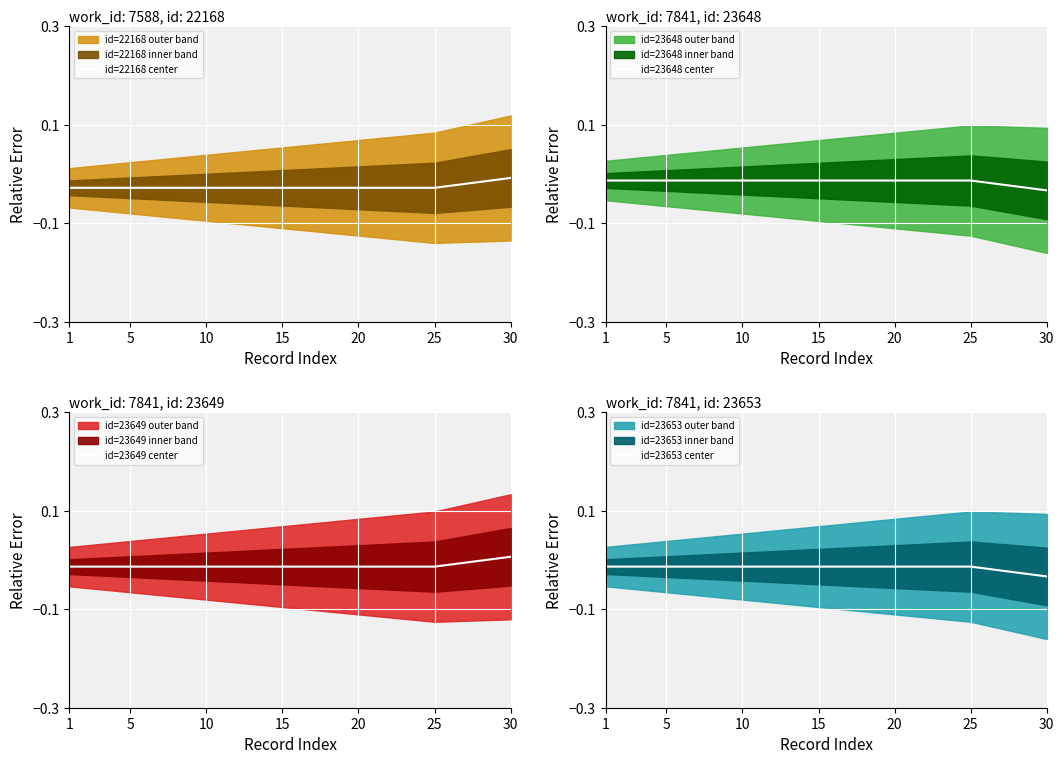

True or false: id=22168 center has a value of -0.0 at 15.

False